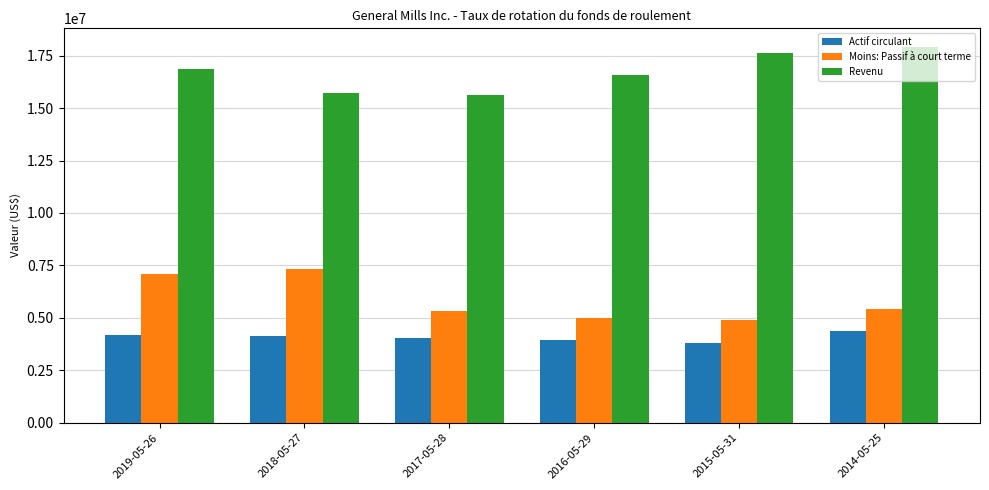

What is the sum of all Moins: Passif à court terme values?

35088100